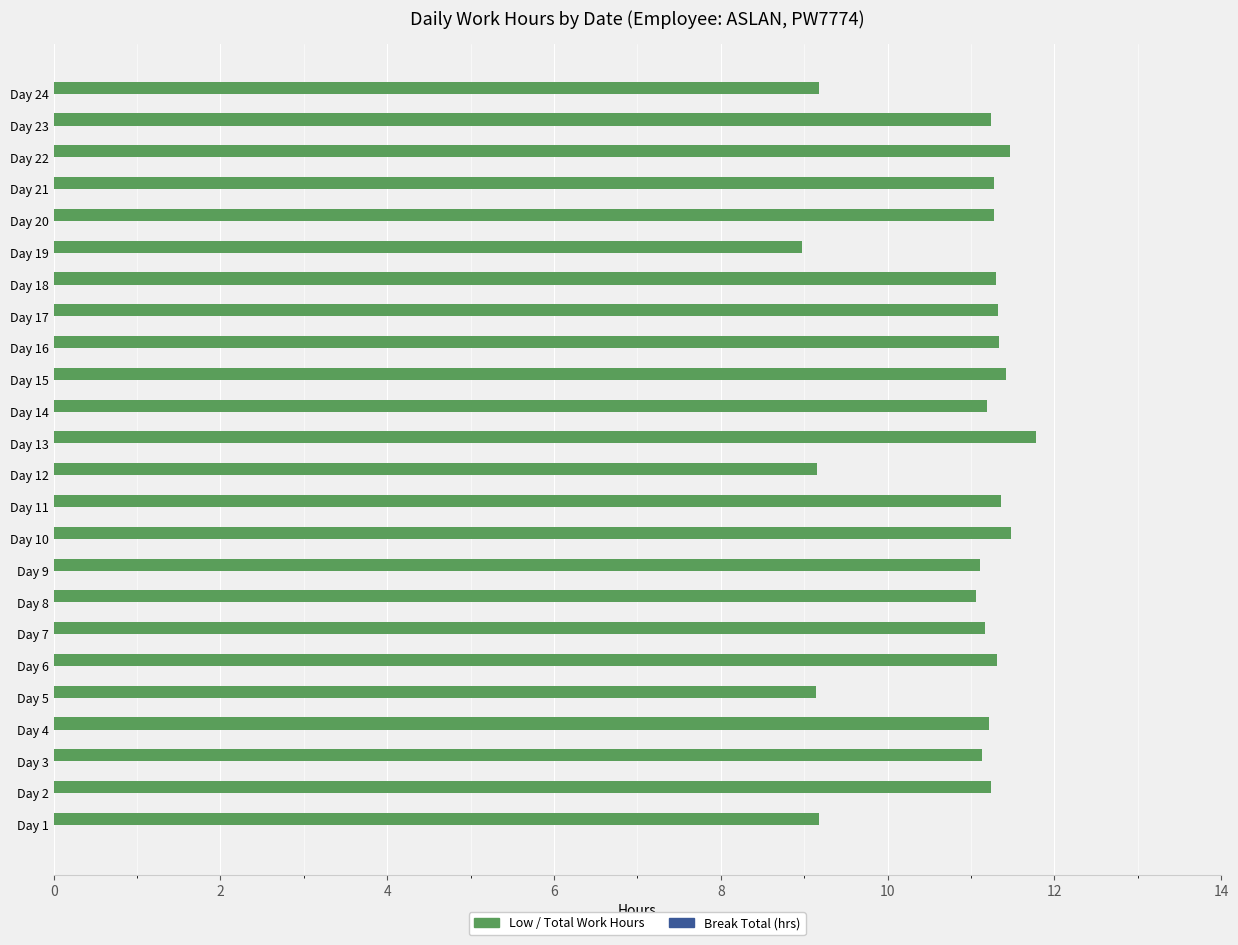

Read the value at Day 20.

11.3